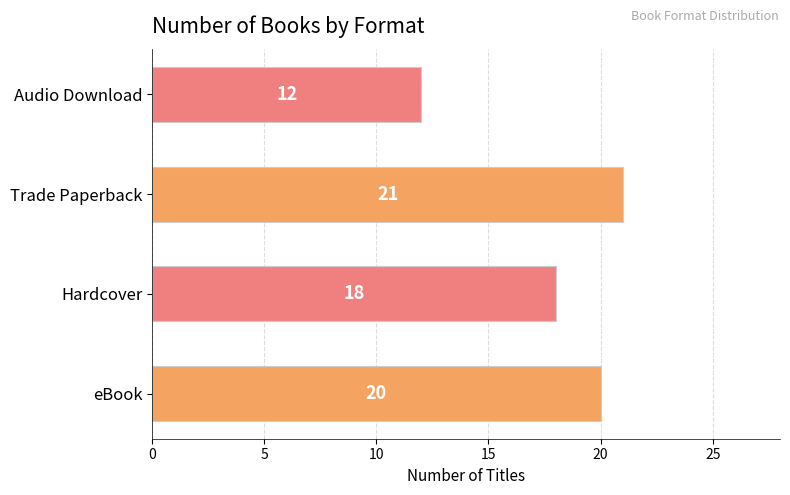

What is the sum of all values?

71